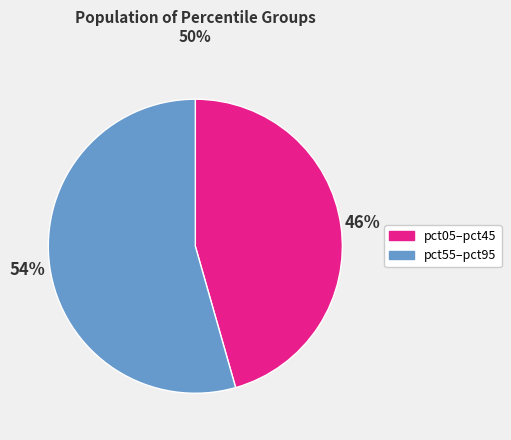

What is the smallest slice in the pie chart?

pct05–pct45